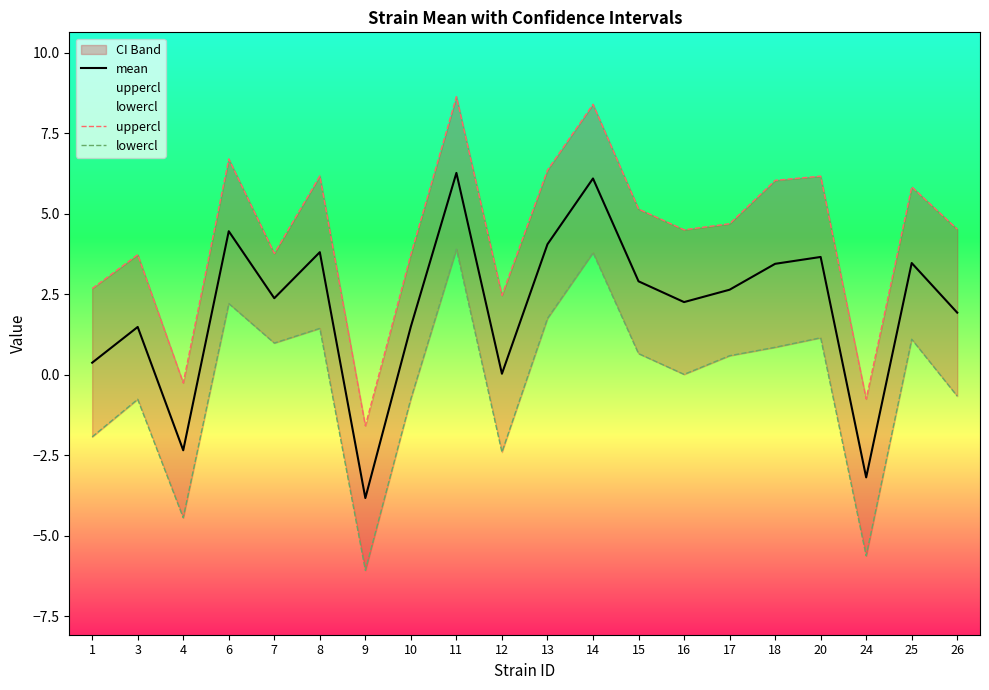

At which label does uppercl reach its minimum?

9